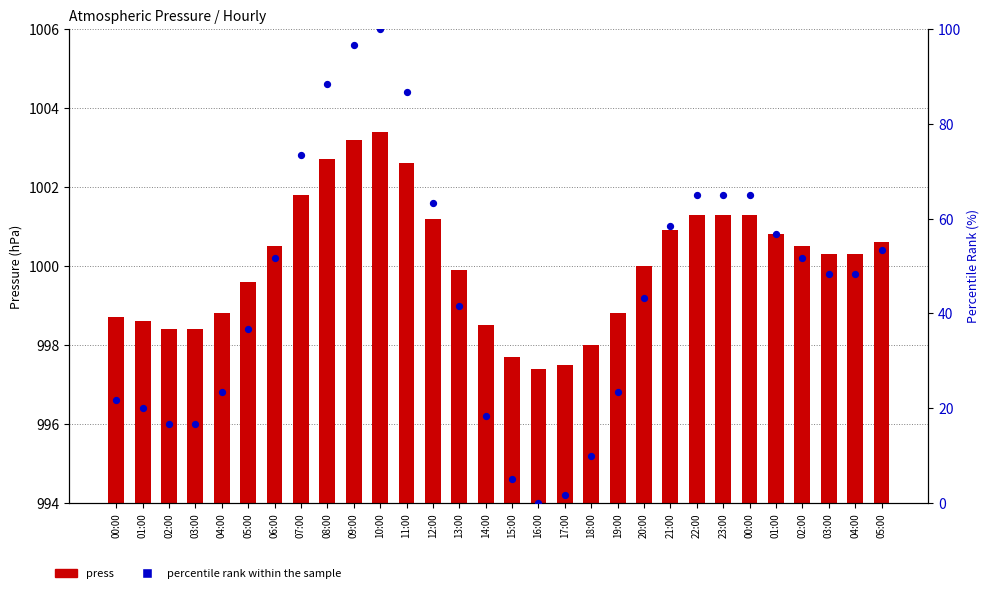

Is the value of percentile rank within the sample at 00:00 greater than the value of press at 15:00?

No